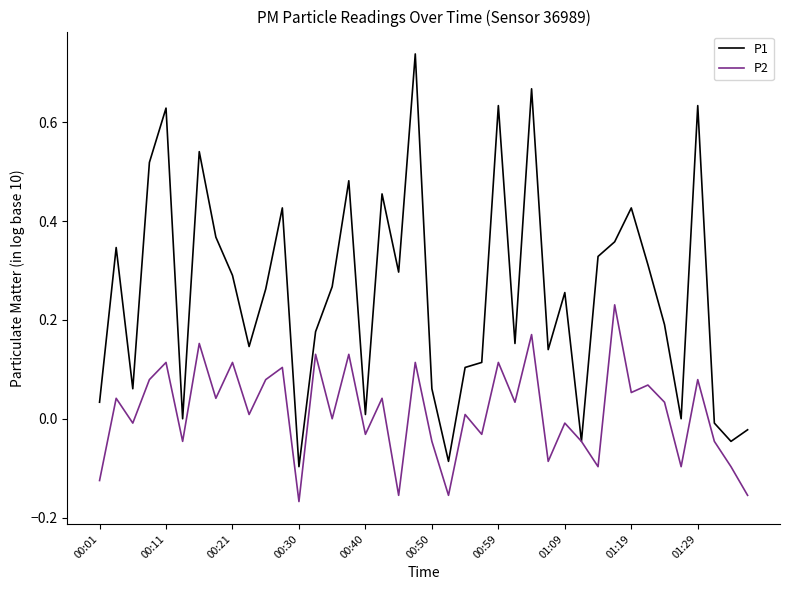

Which series has the largest total across all categories?

P1